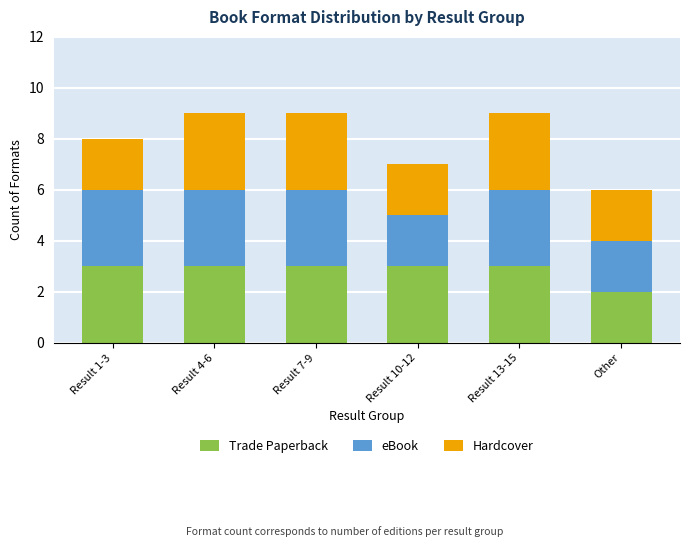

What is the total value across all series at Result 4-6?

9